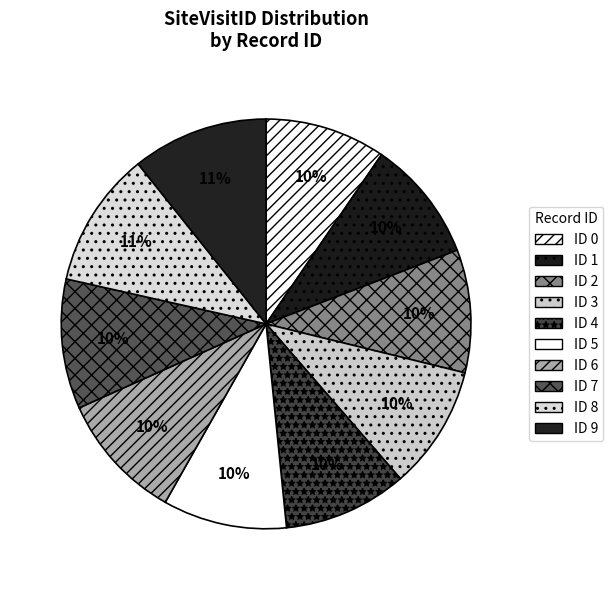

How many slices are in this pie chart?

10